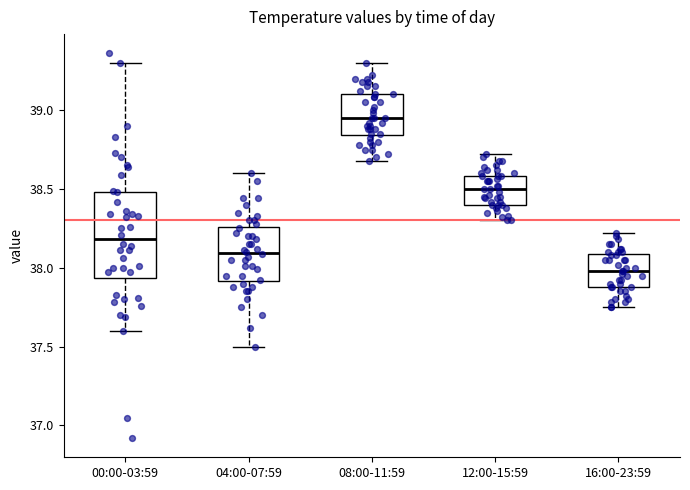

Where does the upper whisker of the box for 00:00-03:59 end on the y-axis? The values are not printed on the chart, so give them approximately, as read against the axis.

39.30